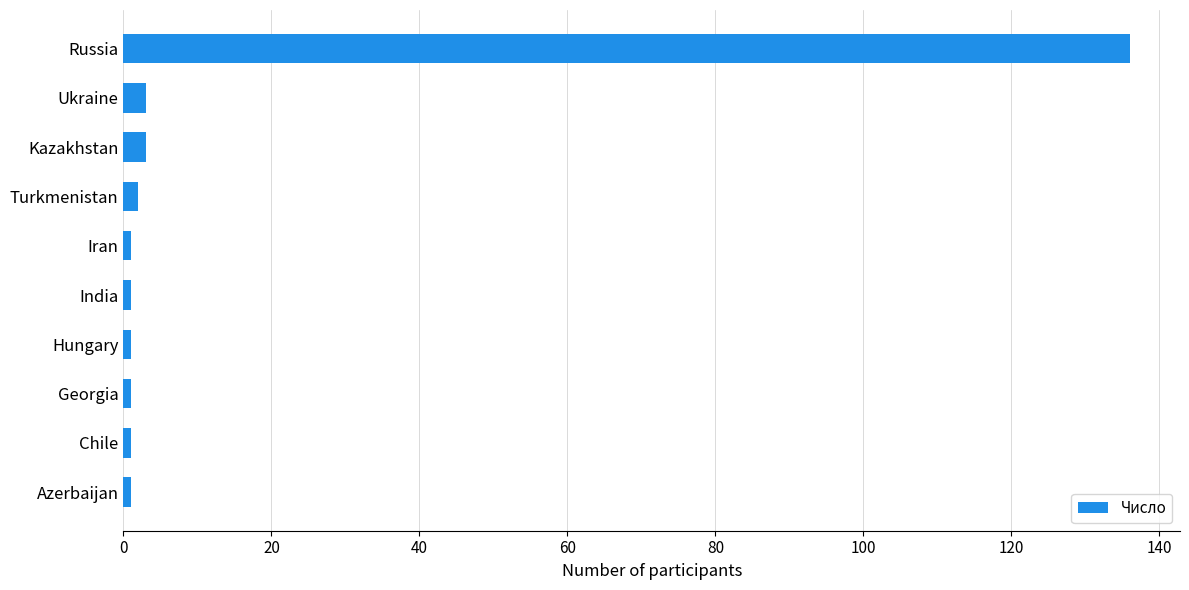

The value at Russia is 136. True or false?

True